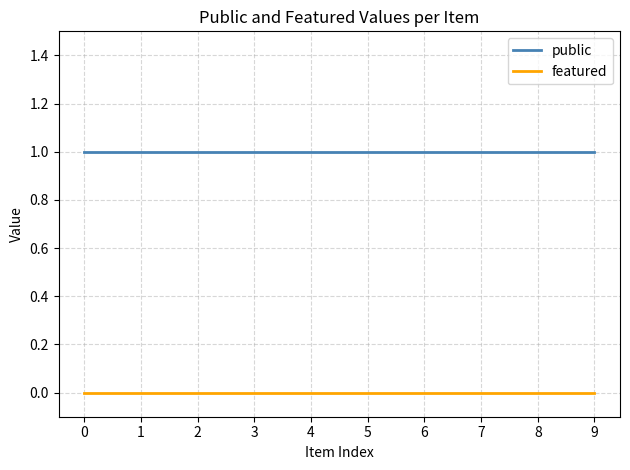

Rank the series by their average value, from lowest to highest.

featured, public